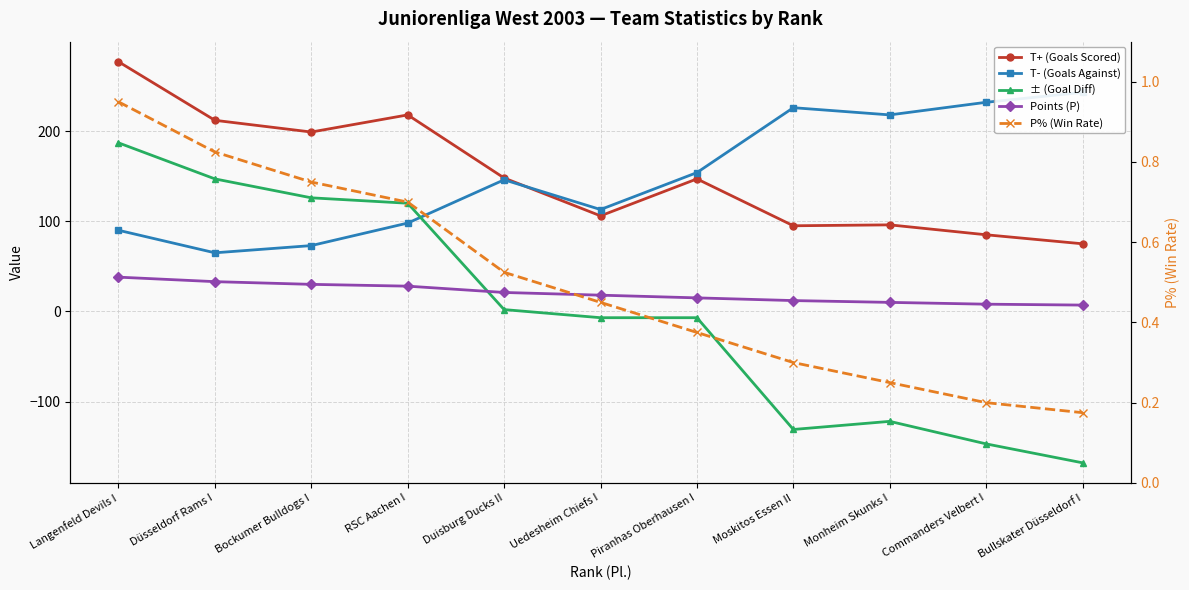

Reading left to right, list all the values displayed in this chart.

T+ (Goals Scored): 277.0	212.0	199.0	218.0	148.0	106.0	147.0	95.0	96.0	85.0	75.0
T- (Goals Against): 90.0	65.0	73.0	98.0	146.0	113.0	154.0	226.0	218.0	232.0	243.0
± (Goal Diff): 187.0	147.0	126.0	120.0	2.0	-7.0	-7.0	-131.0	-122.0	-147.0	-168.0
Points (P): 38.0	33.0	30.0	28.0	21.0	18.0	15.0	12.0	10.0	8.0	7.0
P% (Win Rate): 0.9	0.8	0.8	0.7	0.5	0.5	0.4	0.3	0.2	0.2	0.2